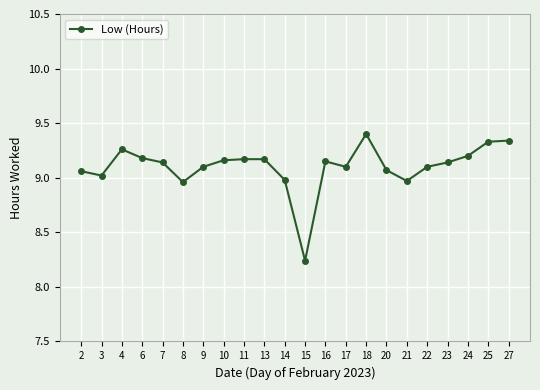

What is the greatest value displayed?

9.4